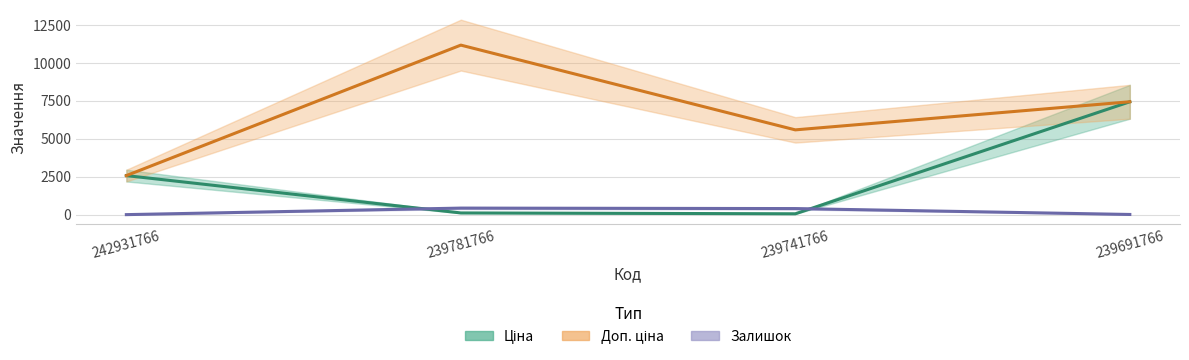

What are all the series names shown in the legend?

Ціна, Доп. ціна, Залишок